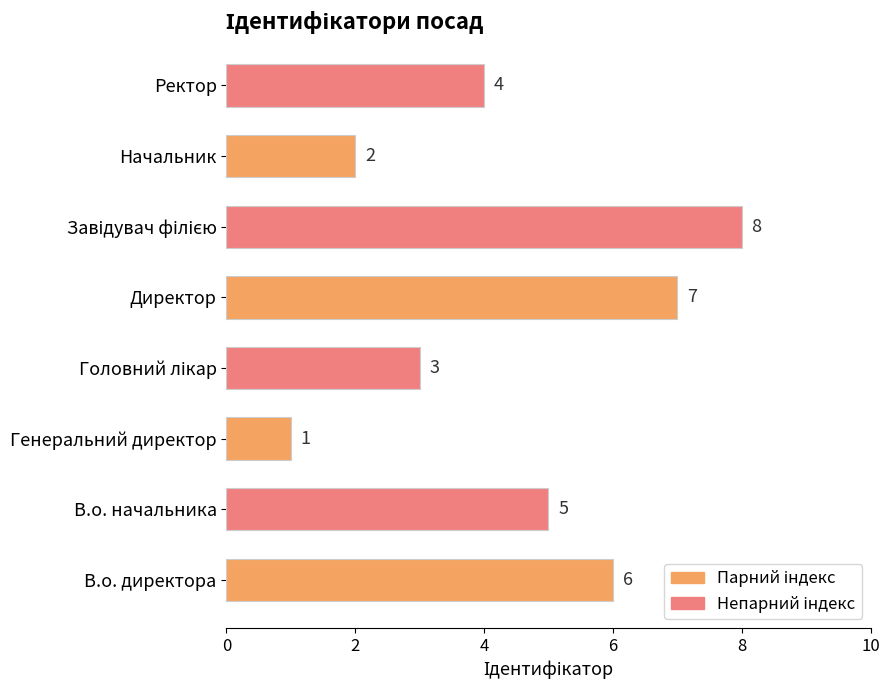

What is the change in value from Генеральний директор to Директор?

+6